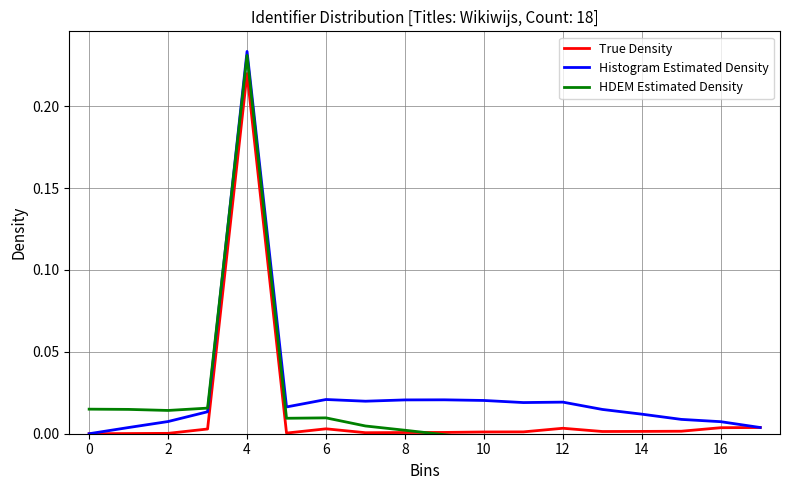

How many lines are shown in the chart?

3